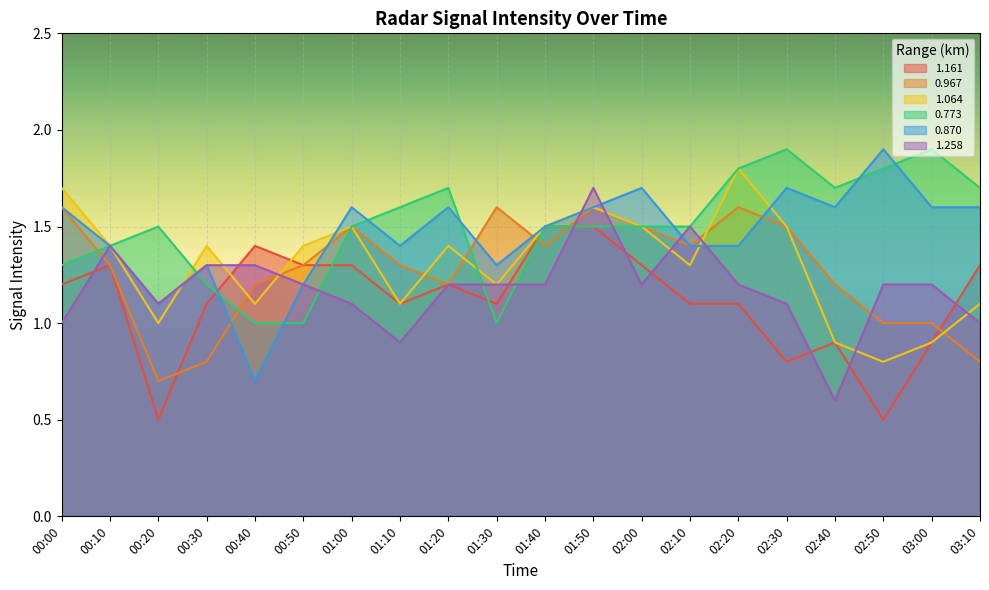

How many values in the 1.161 series exceed 1?

15